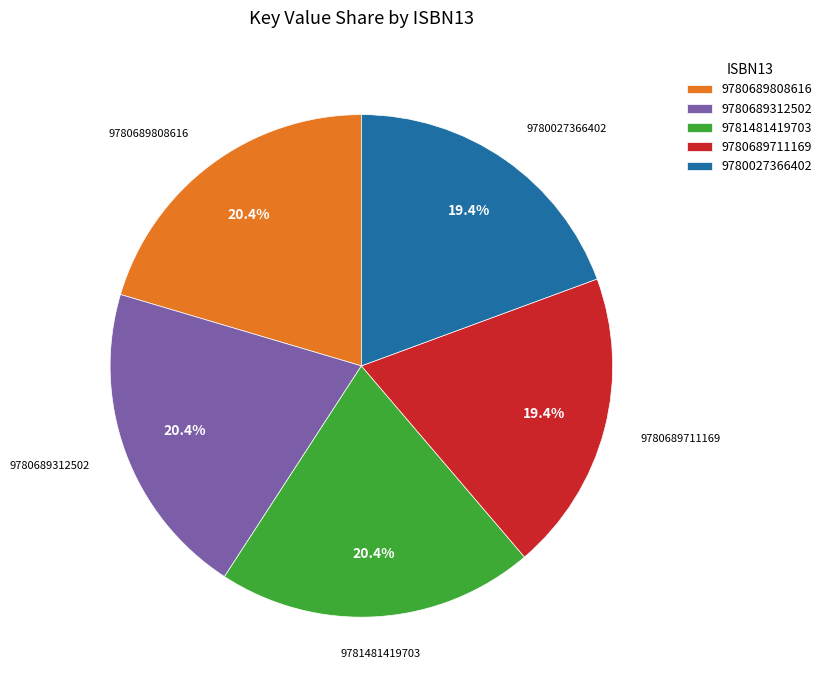

How many segments does this pie chart have?

5